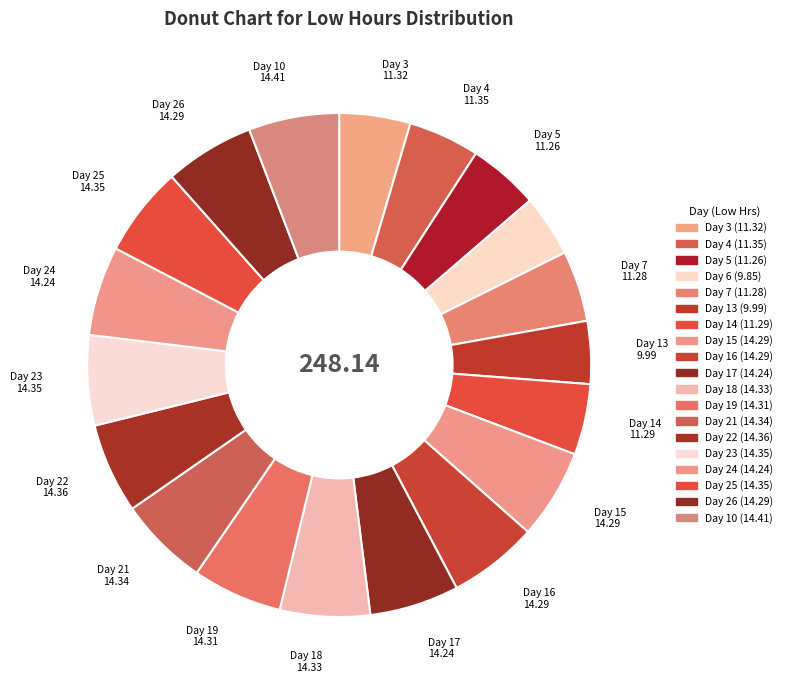

Count the number of slices in the pie.

19